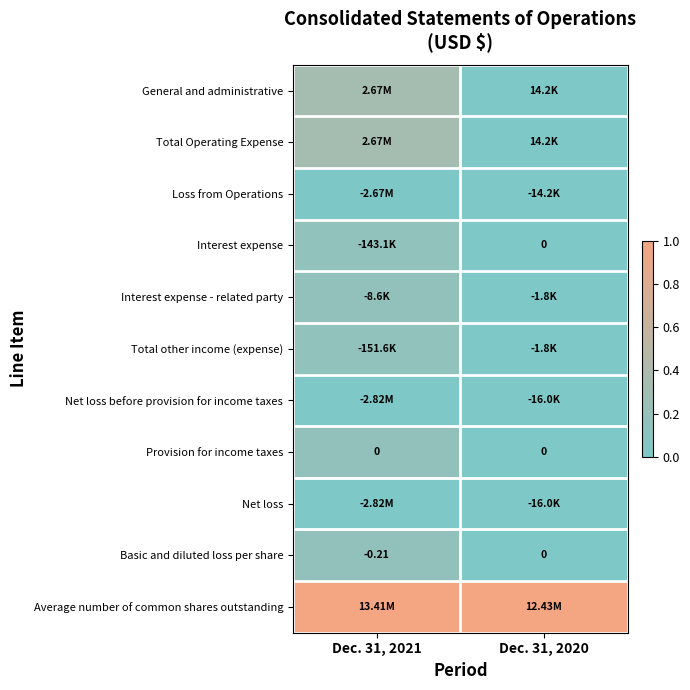

Rank the series by their maximum value, from highest to lowest.

Average number of common shares outstanding, General and administrative, Total Operating Expense, Provision for income taxes, Basic and diluted loss per share, Interest expense - related party, Interest expense, Total other income (expense), Loss from Operations, Net loss before provision for income taxes, Net loss